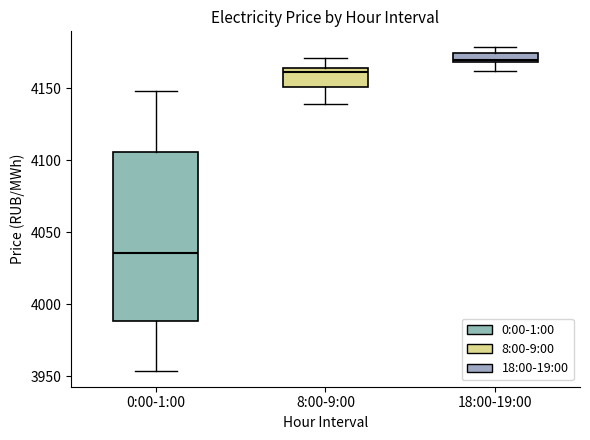

Which box has the highest median line?

18:00-19:00